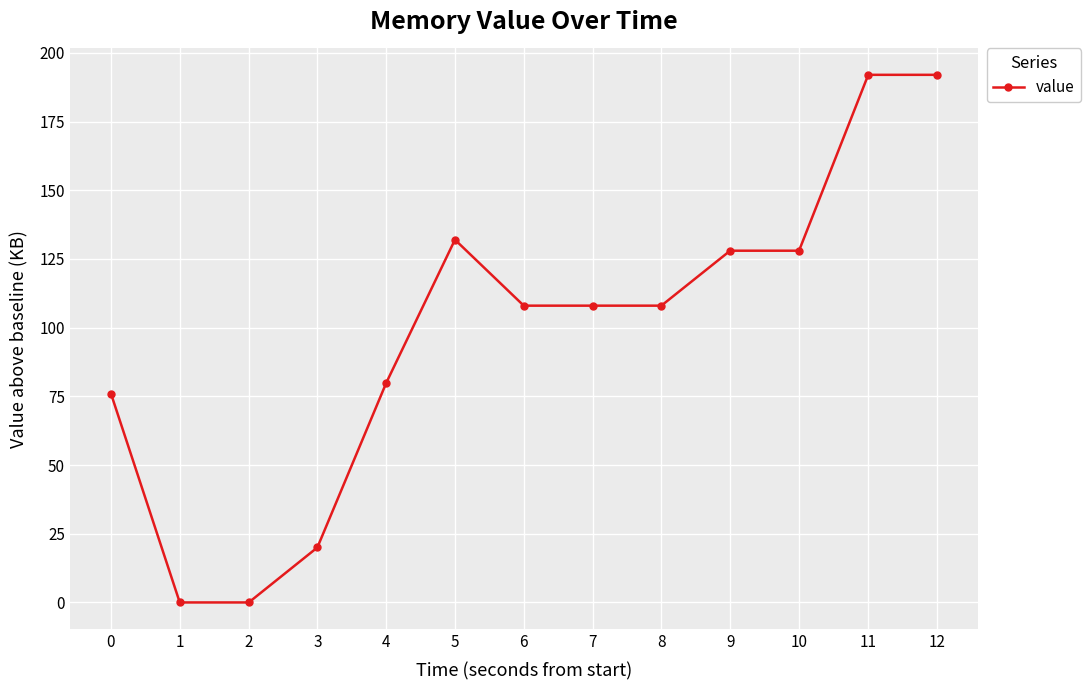

Reading left to right, list all the values displayed in this chart.

76	0	0	20	80	132	108	108	108	128	128	192	192